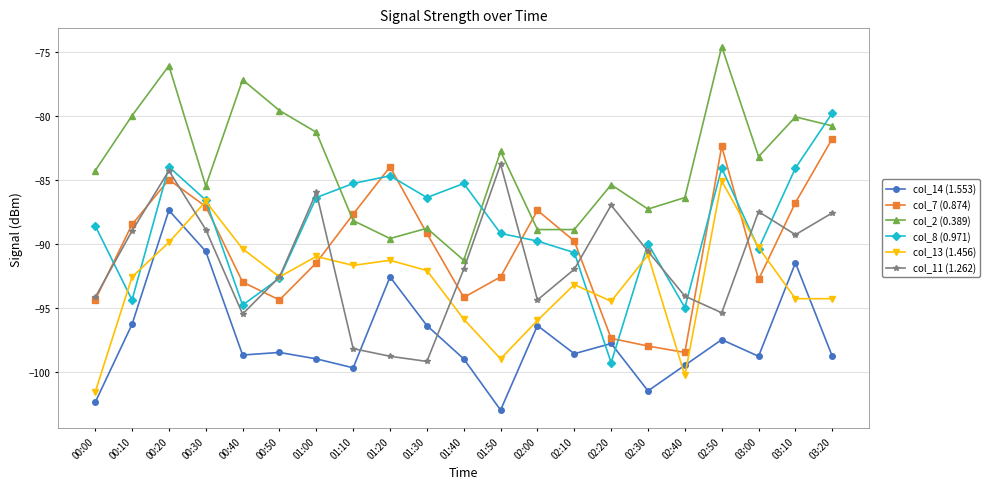

What is the difference between the maximum and minimum values in the col_2 (0.389) series?

16.7